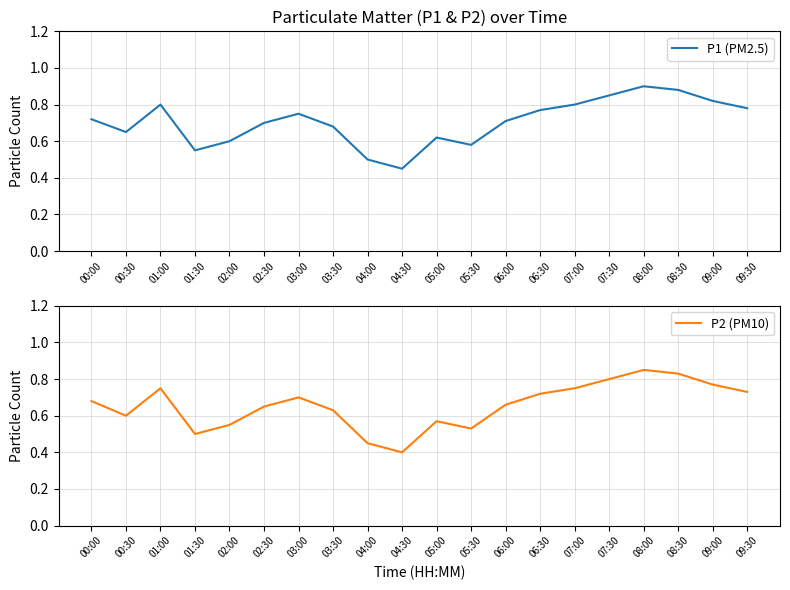

What are all the series names shown in the legend?

P1 (PM2.5), P2 (PM10)